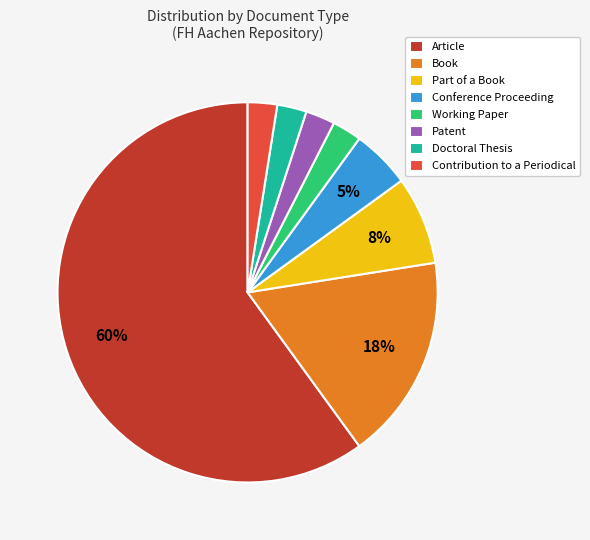

Is it true that Conference Proceeding is 20% of the pie?

False